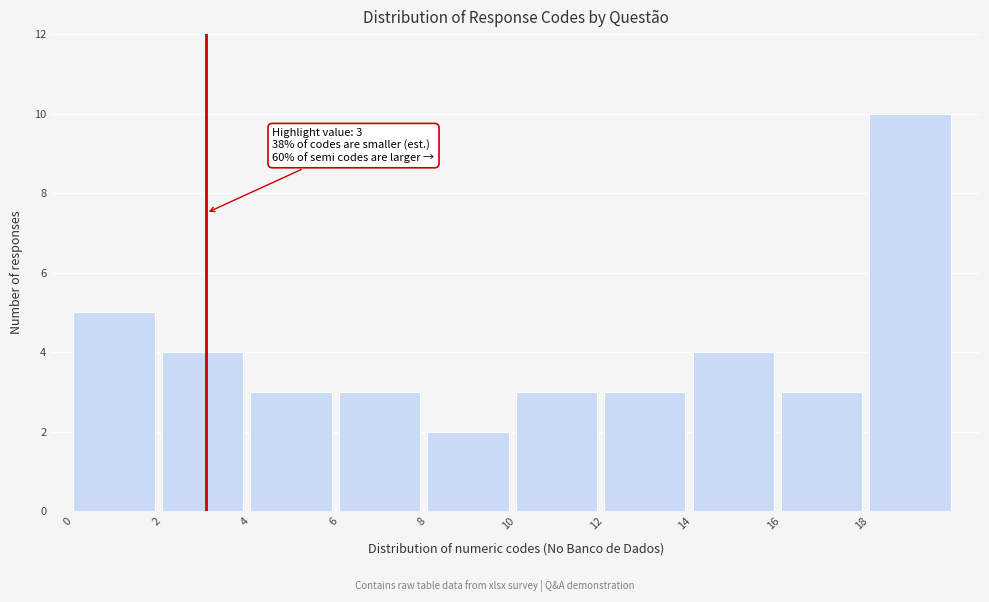

Reading left to right, what are all the values shown in this chart?

0=5	2=4	4=3	6=3	8=2	10=3	12=3	14=4	16=3	18=10